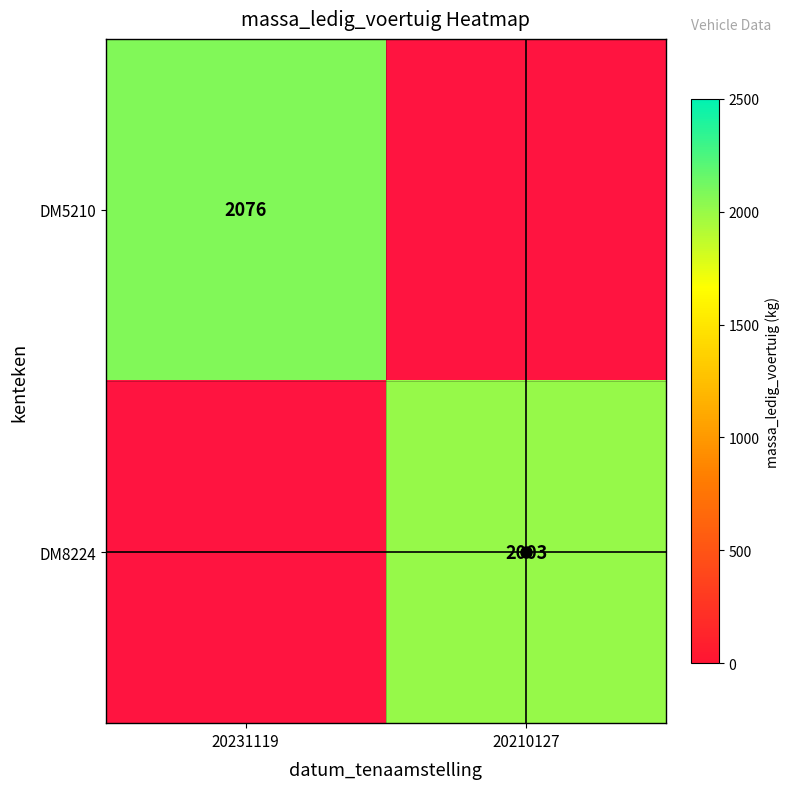

Is it true that DM8224 equals -1025 at 20231119?

False